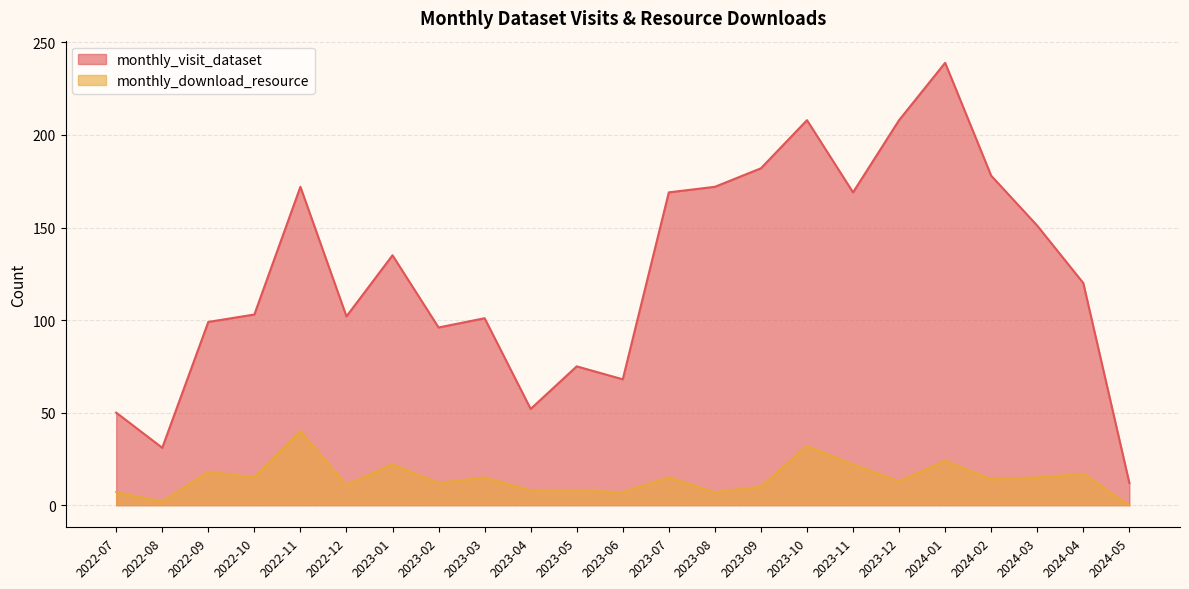

What is the sum of the monthly_download_resource values at 2022-07 and 2023-09?

17